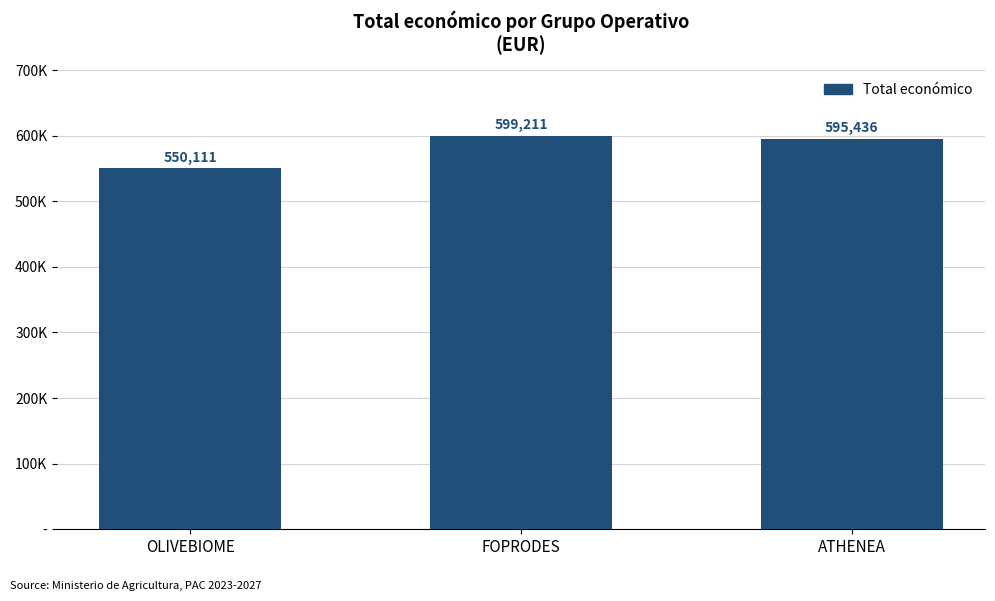

What is the maximum value shown in the chart?

599211